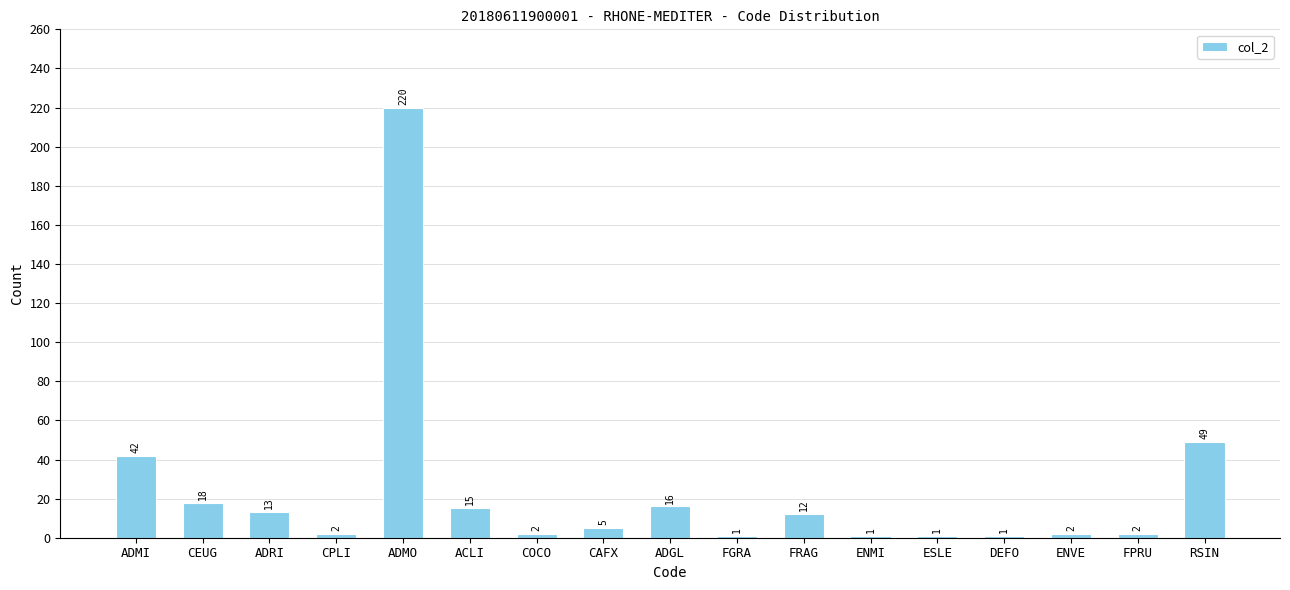

How many bars are there in total?

17